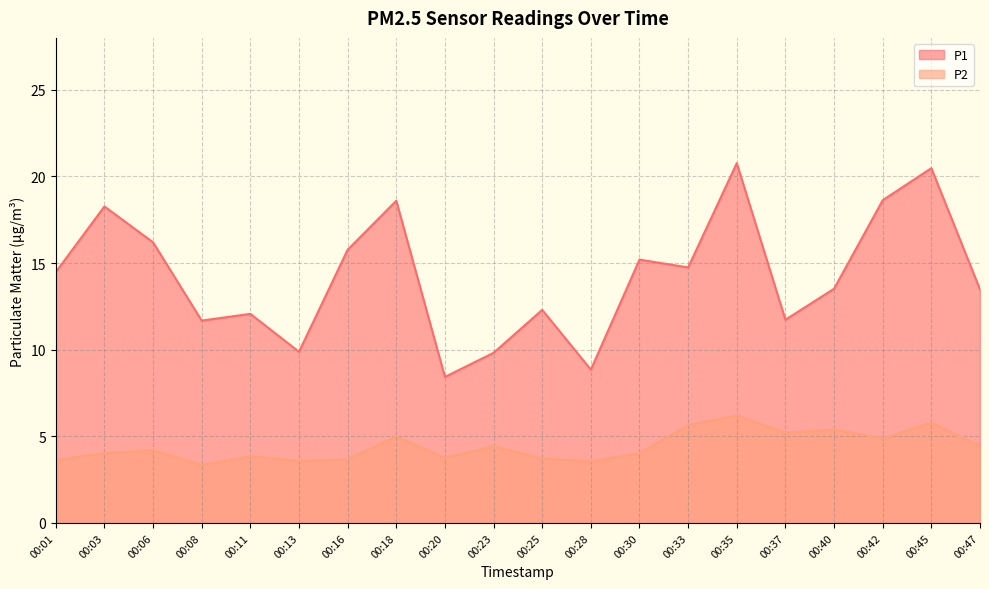

At which label does P1 reach its peak?

00:35